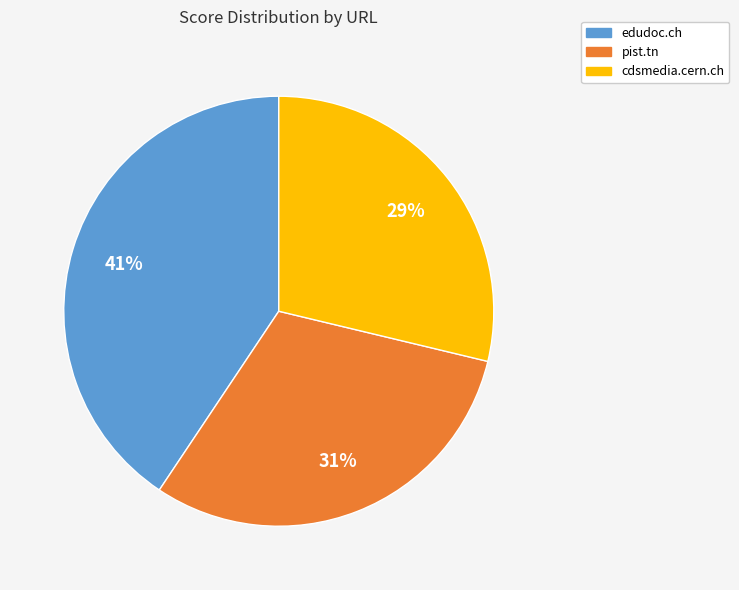

To the nearest percent, what is the difference between the largest and smallest slice percentages?

12%